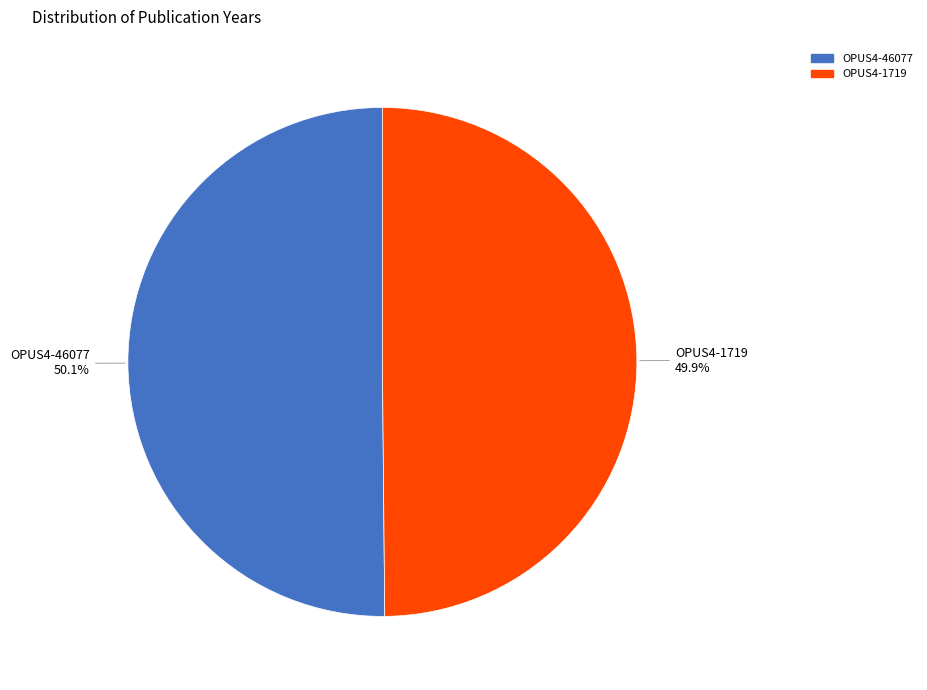

Is there a majority slice in this chart?

Yes